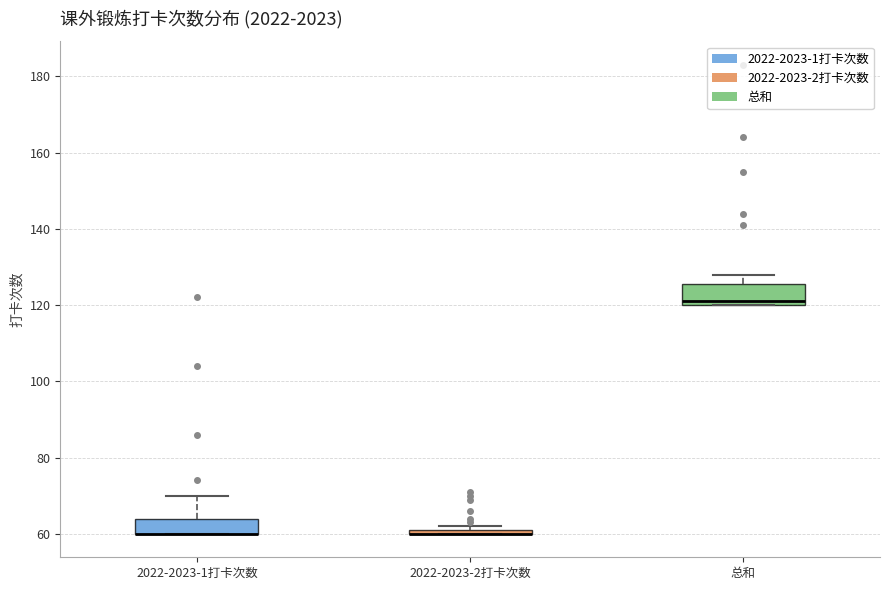

Where is the upper edge of the box for 2022-2023-1打卡次数 on the y-axis? The values are not printed on the chart, so give them approximately, as read against the axis.

64